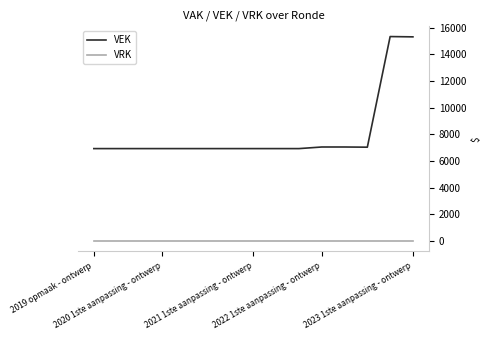

At how many categories does at least one series exceed 13411?

2